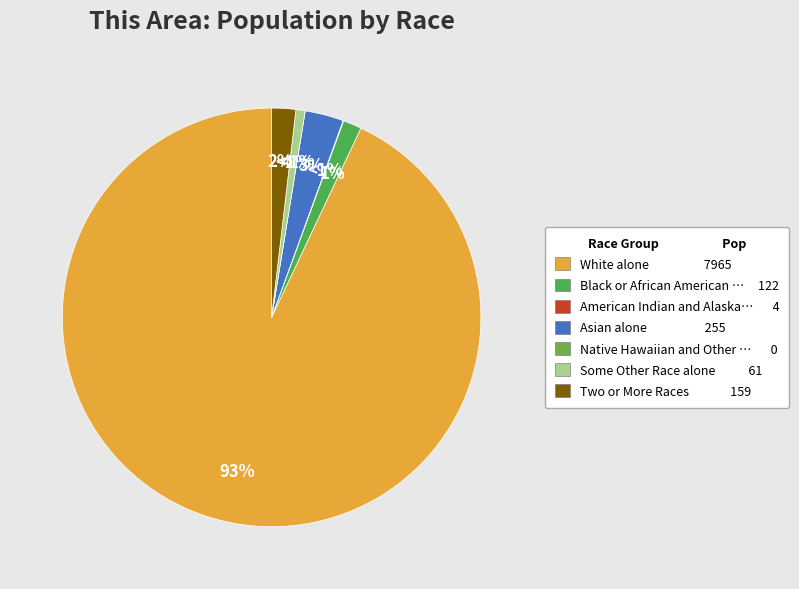

To the nearest percent, what is the difference between the Native Hawaiian and Other Pacific and White alone slice percentages?

93%